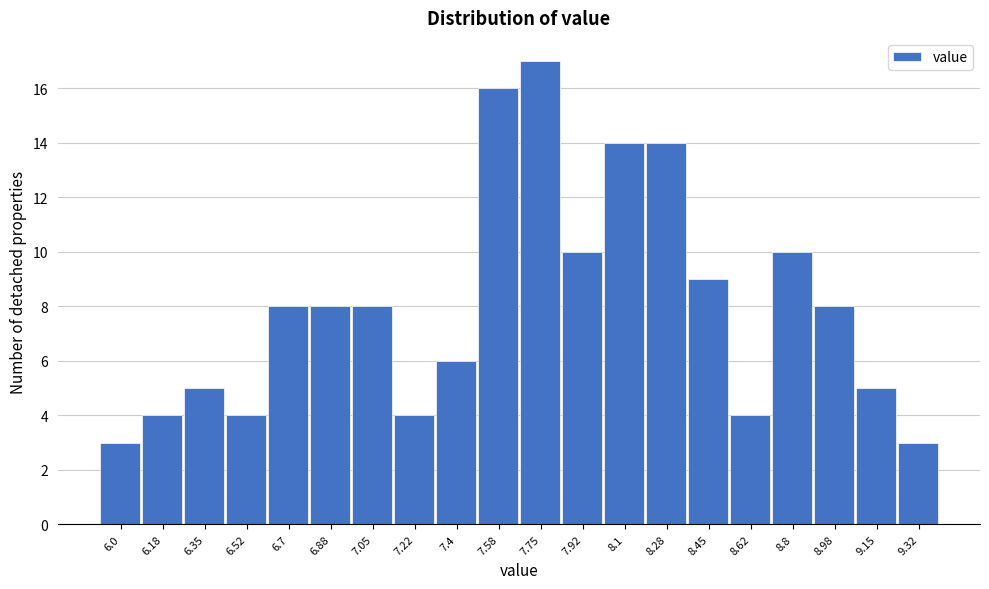

Reading left to right, list all the values displayed in this chart.

6.0=3	6.18=4	6.35=5	6.52=4	6.7=8	6.88=8	7.05=8	7.22=4	7.4=6	7.58=16	7.75=17	7.92=10	8.1=14	8.28=14	8.45=9	8.62=4	8.8=10	8.98=8	9.15=5	9.32=3